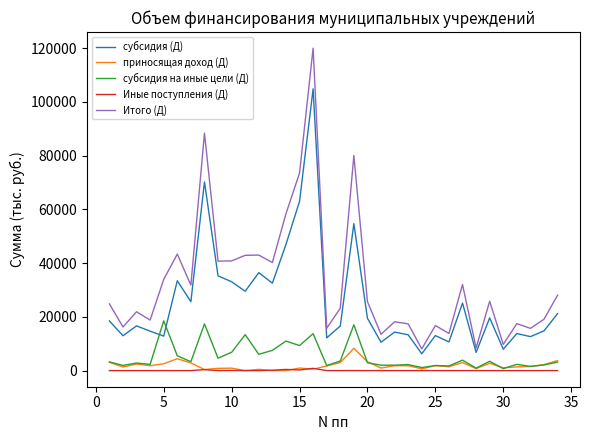

List the series in order of their peak value, lowest first.

Иные поступления (Д), приносящая доход (Д), субсидия на иные цели (Д), субсидия (Д), Итого (Д)